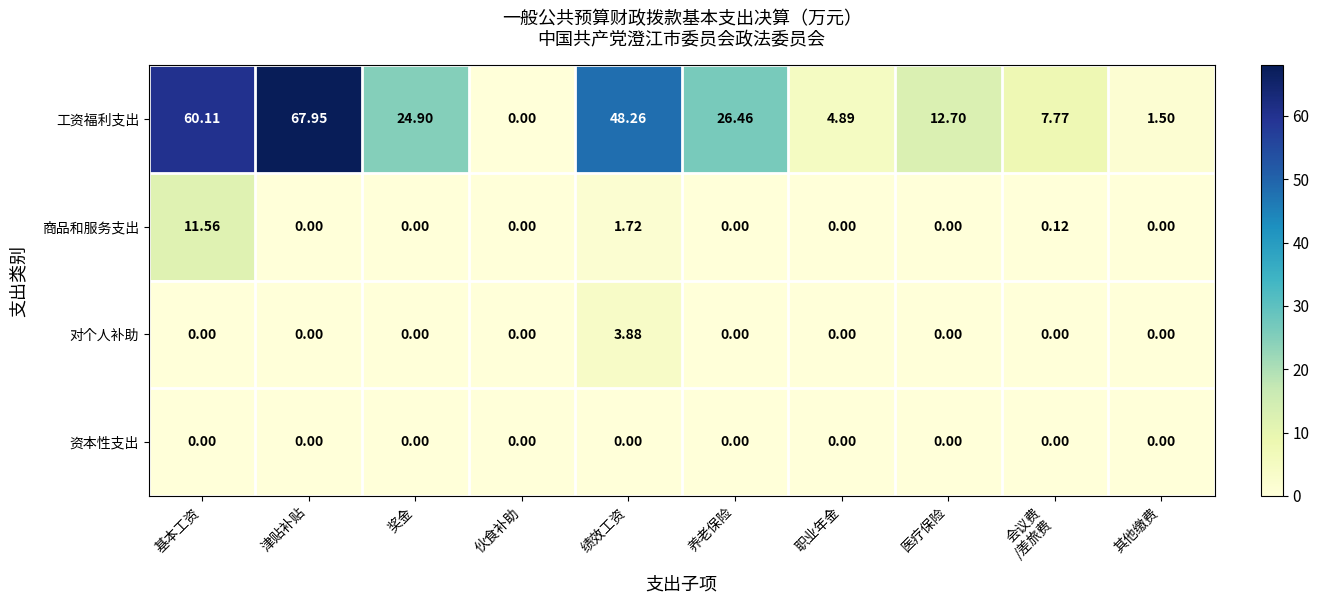

Rank the series by their maximum value, from lowest to highest.

资本性支出, 对个人补助, 商品和服务支出, 工资福利支出